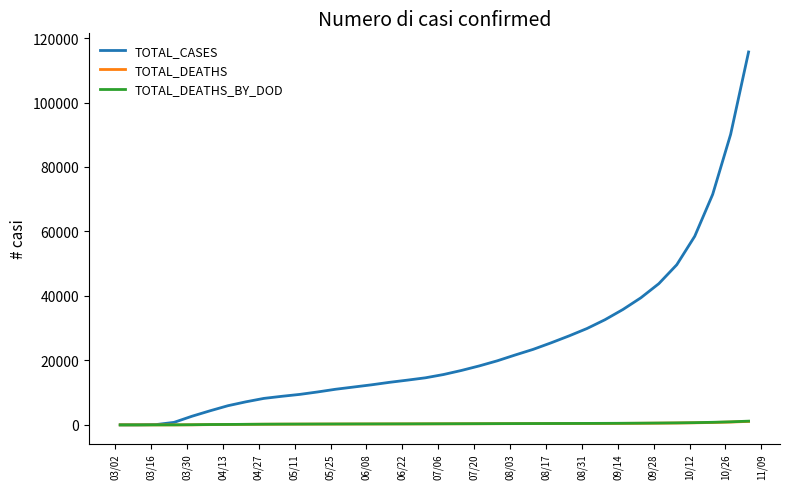

How many categories are shown in the chart?

36